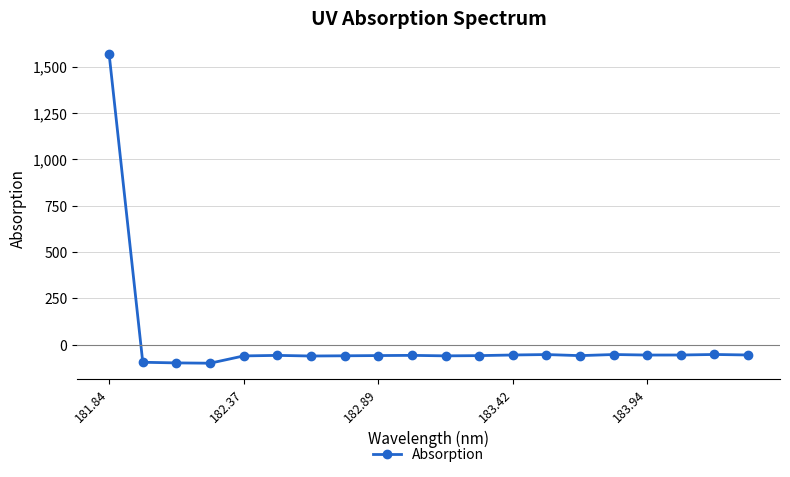

What is the value of the 4th point from the left?

-99.7